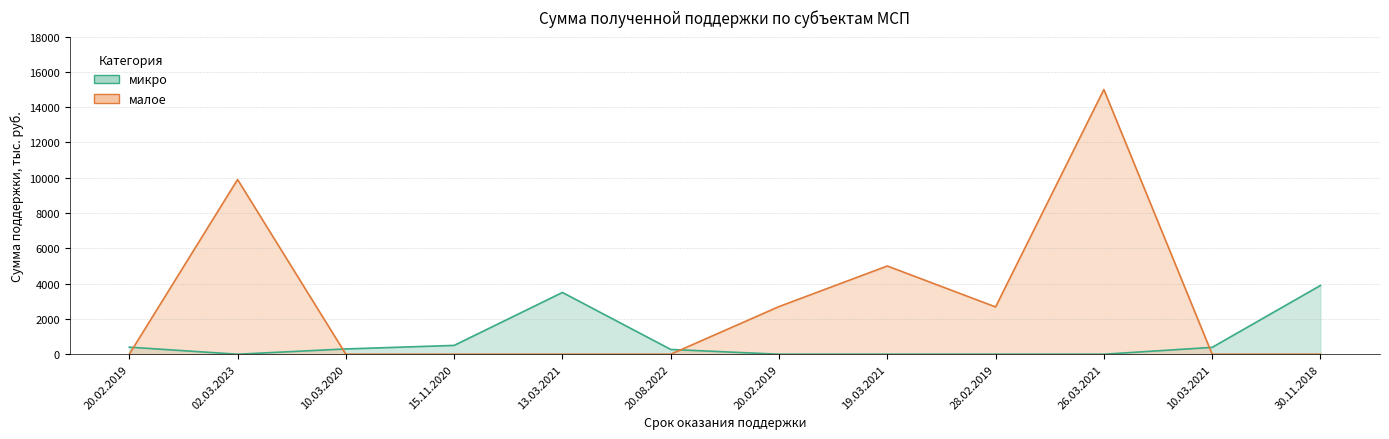

What is the sum of all малое values?

35280.0